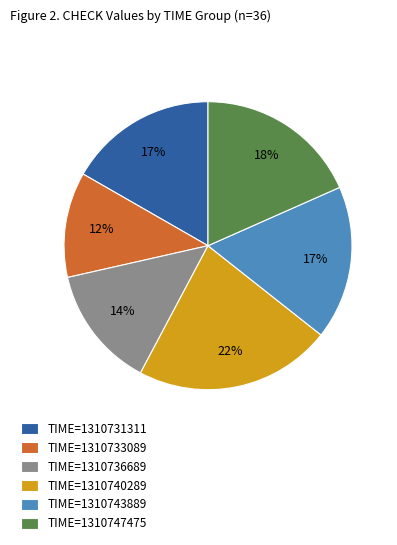

What percentage is the TIME=1310740289 slice, to the nearest percent?

22%